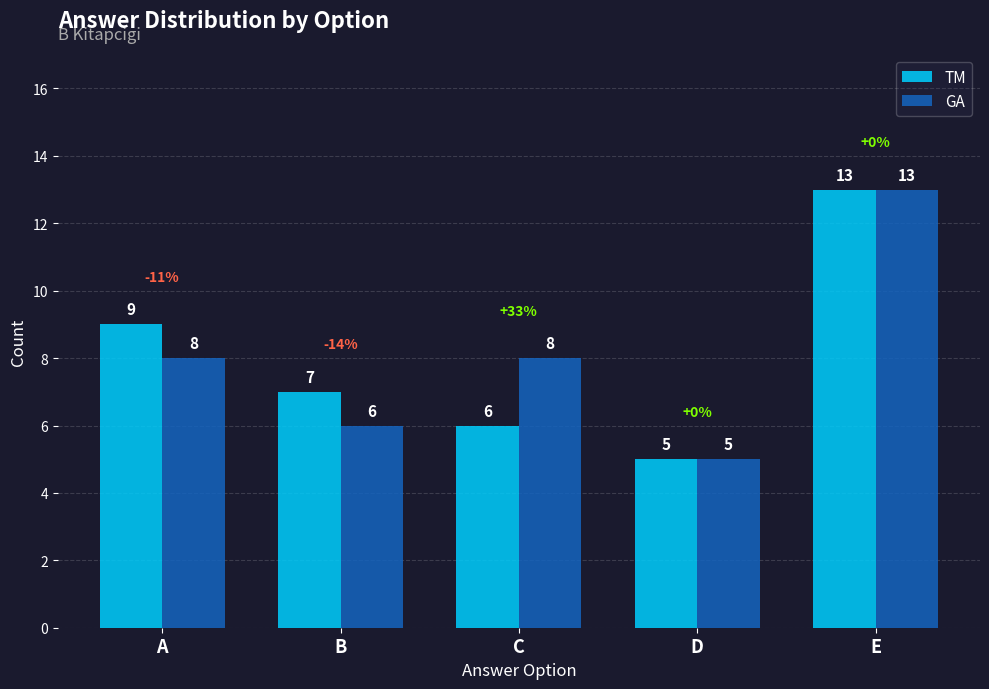

True or false: TM has a value of 6 at E.

False